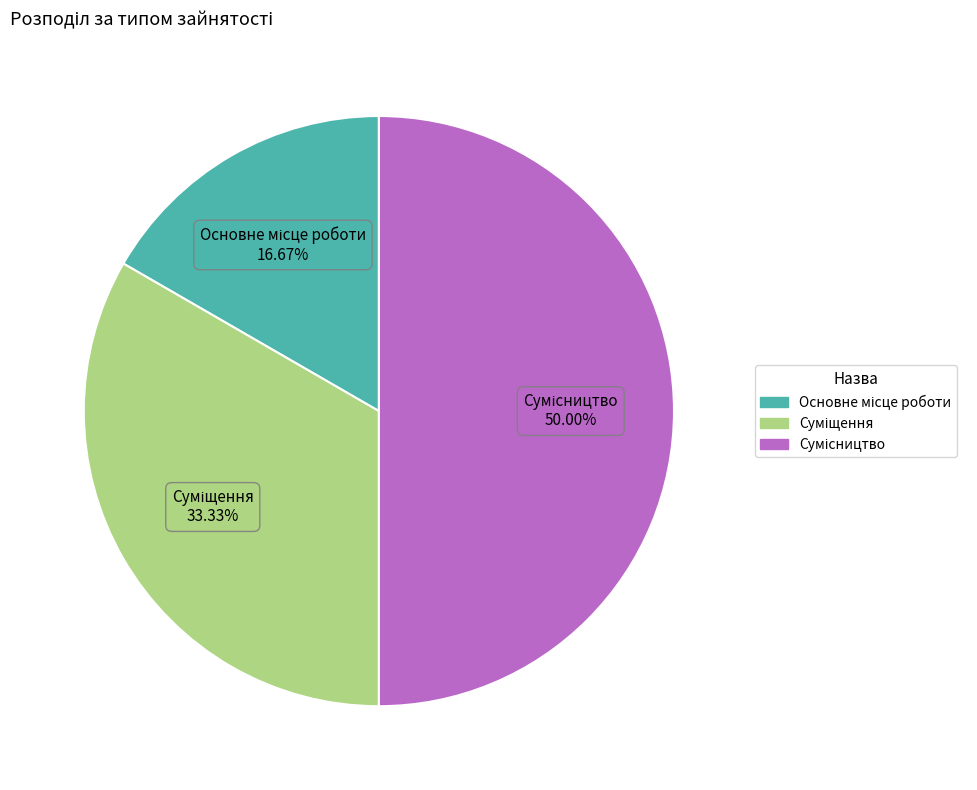

Does Основне місце роботи represent more than half of the total?

No